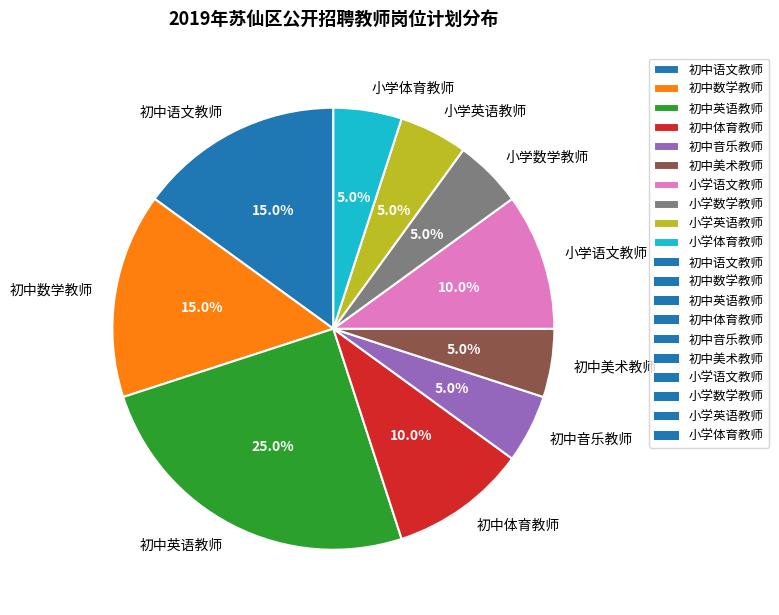

How much of the chart is everything except 初中英语教师?

75.0%